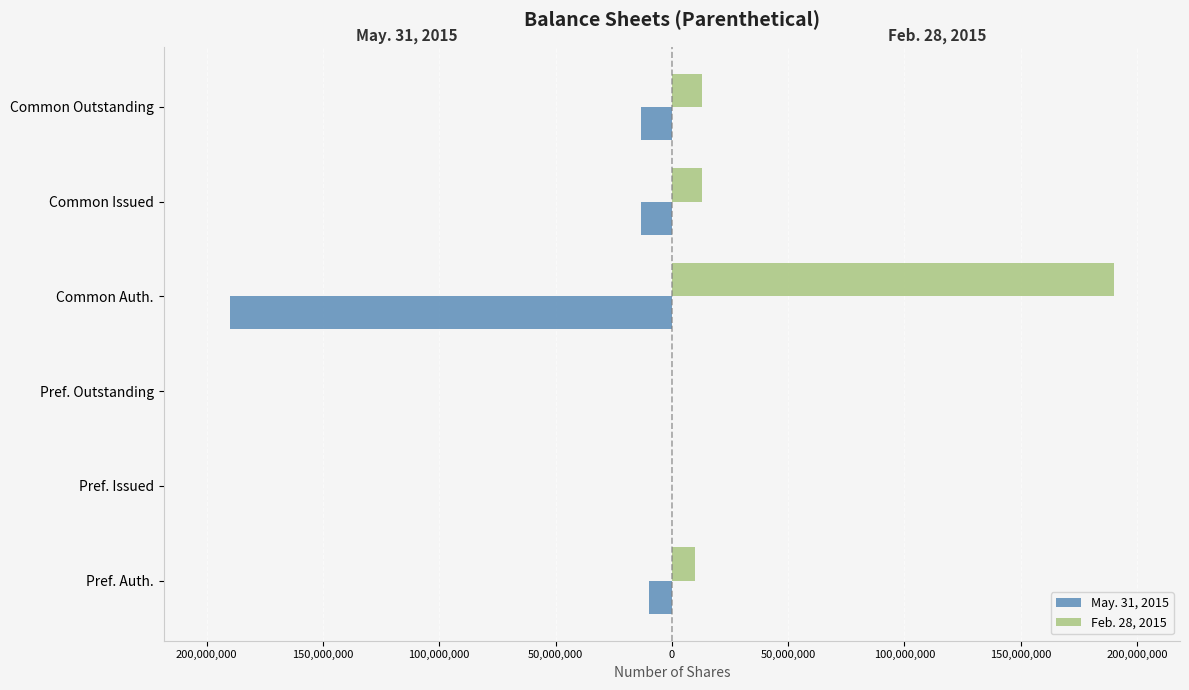

What is the average value of the May. 31, 2015 series?

-37678368